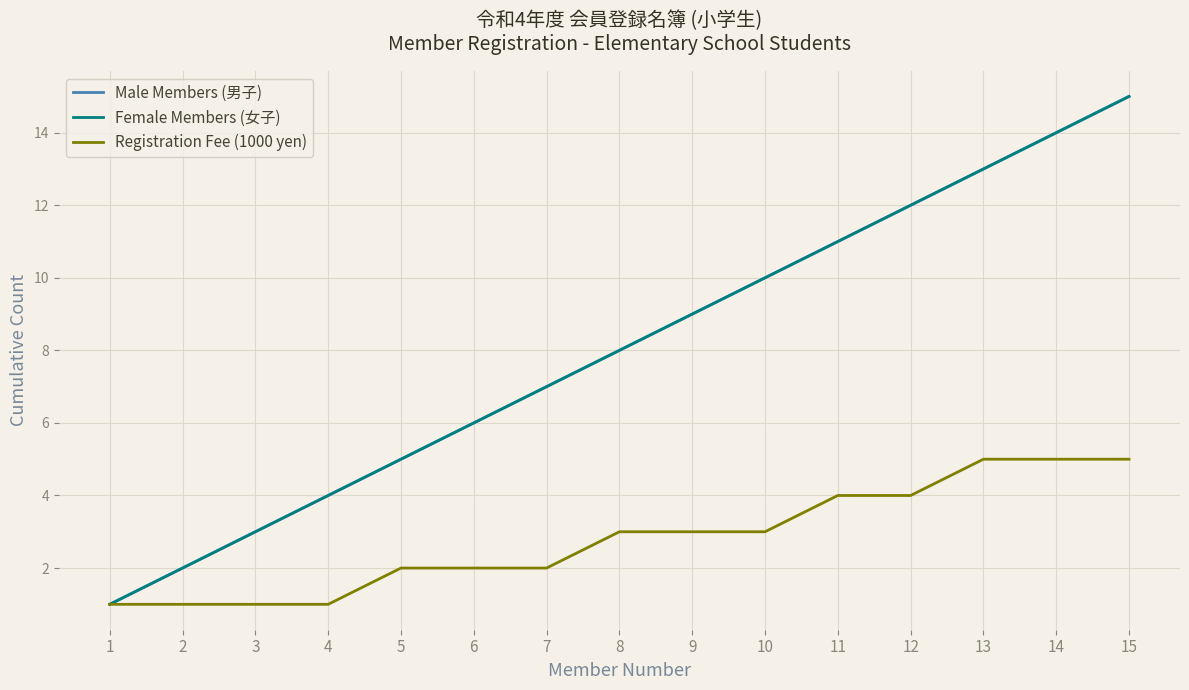

True or false: Registration Fee (1000 yen) and Male Members (男子) cross at least once.

False